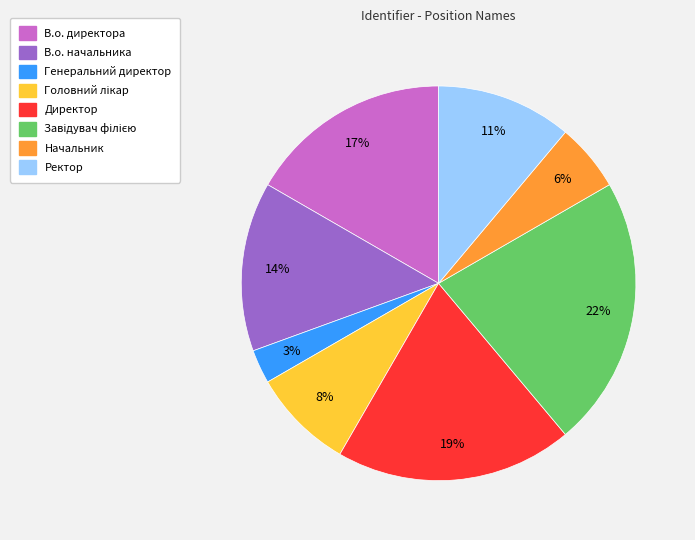

Which has a higher value, Директор or Начальник?

Директор